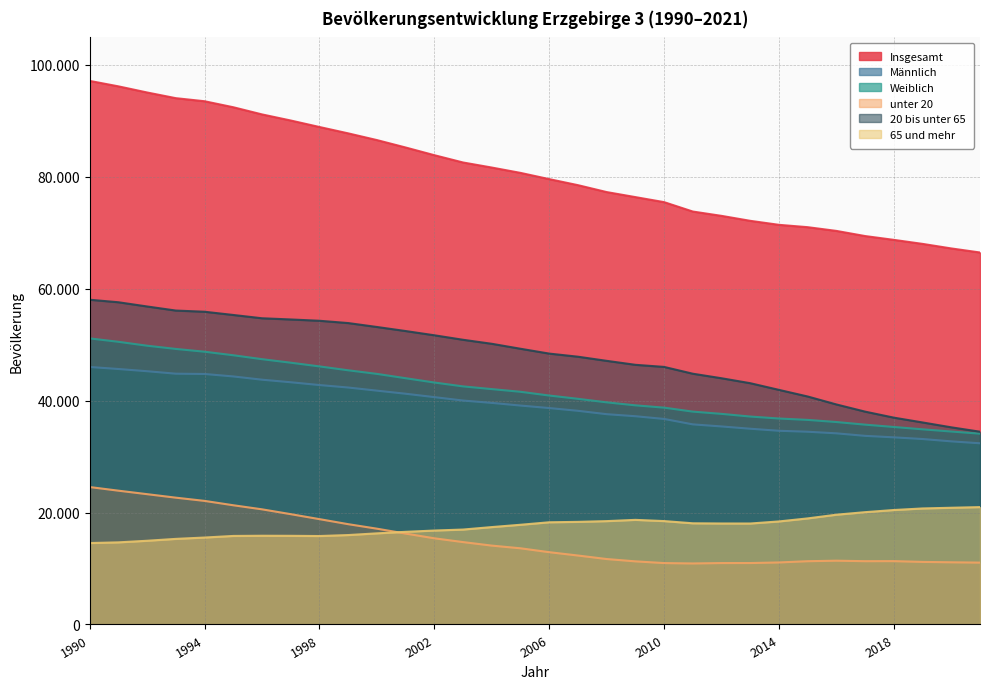

What is the sum of all unter 20 values?

487745